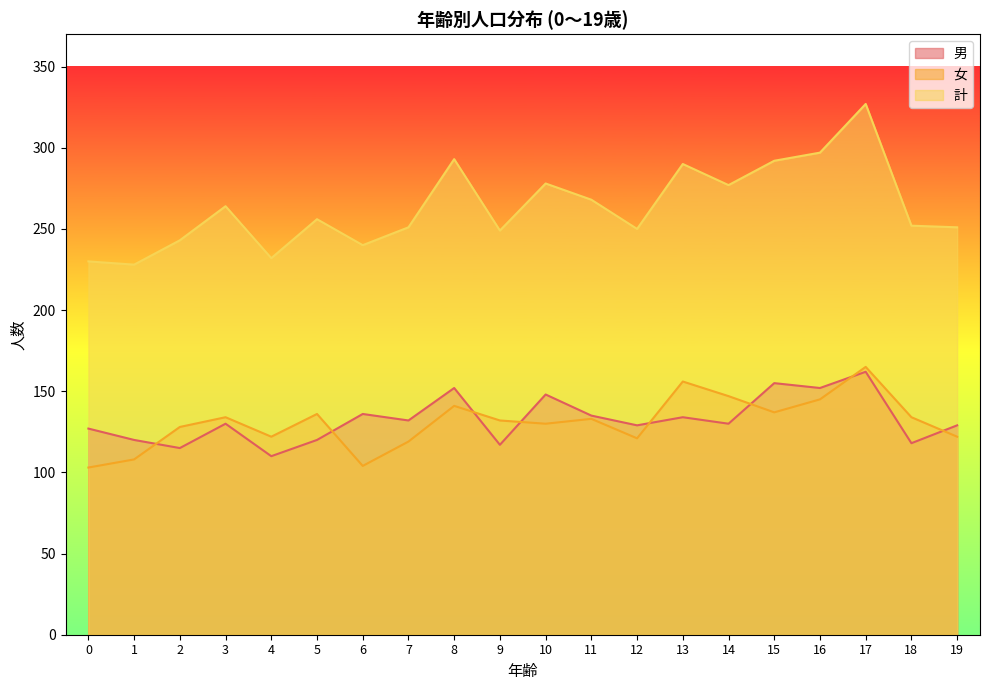

What is the sum of all 計 values?

5268